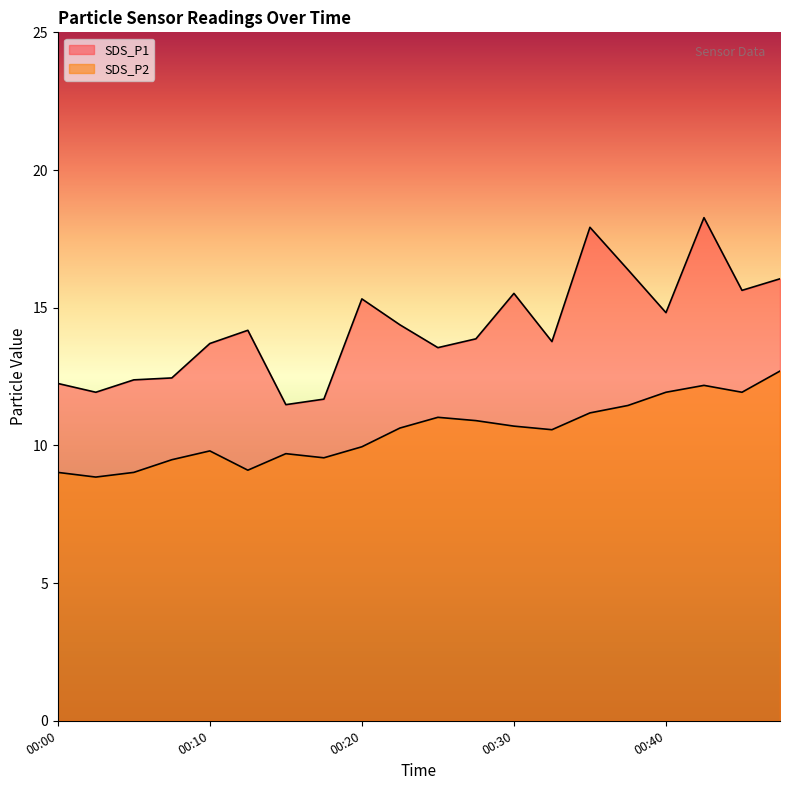

What is the highest value of the SDS_P2 series?

12.7